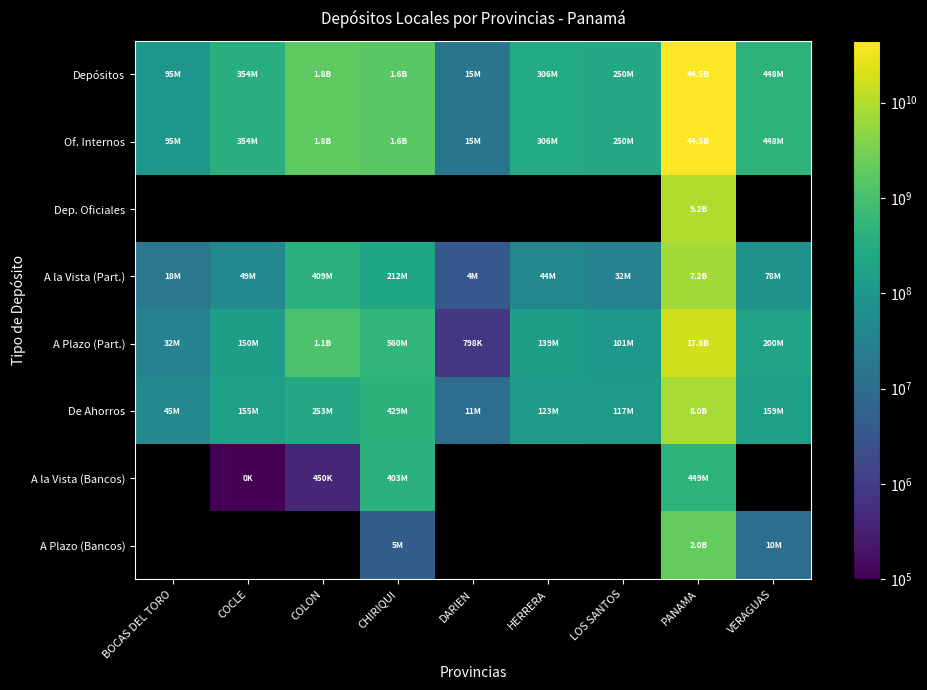

Between PANAMA and COLON, which is larger?

PANAMA